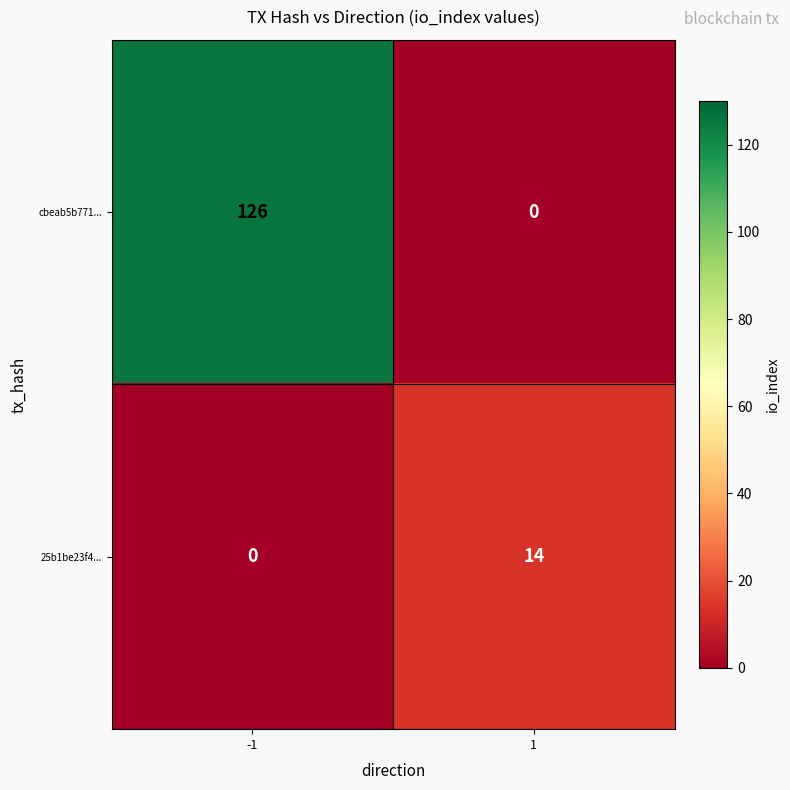

List the series in order of their overall mean, lowest first.

25b1be23f4..., cbeab5b771...